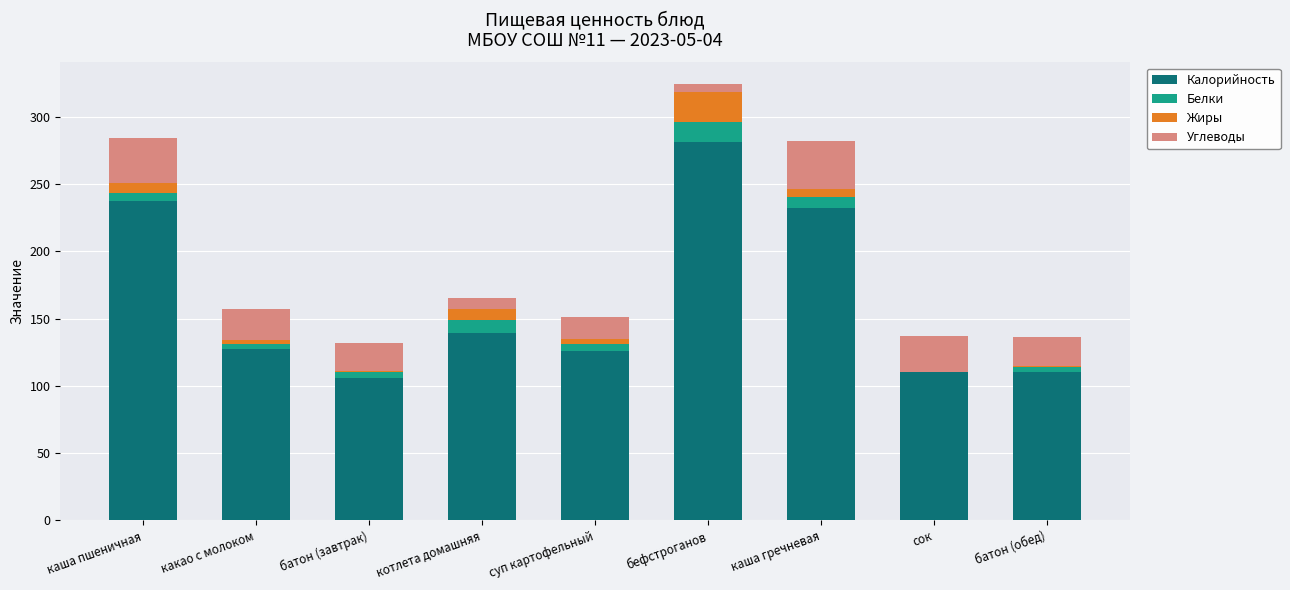

At which category is the sum across all series the highest?

бефстроганов